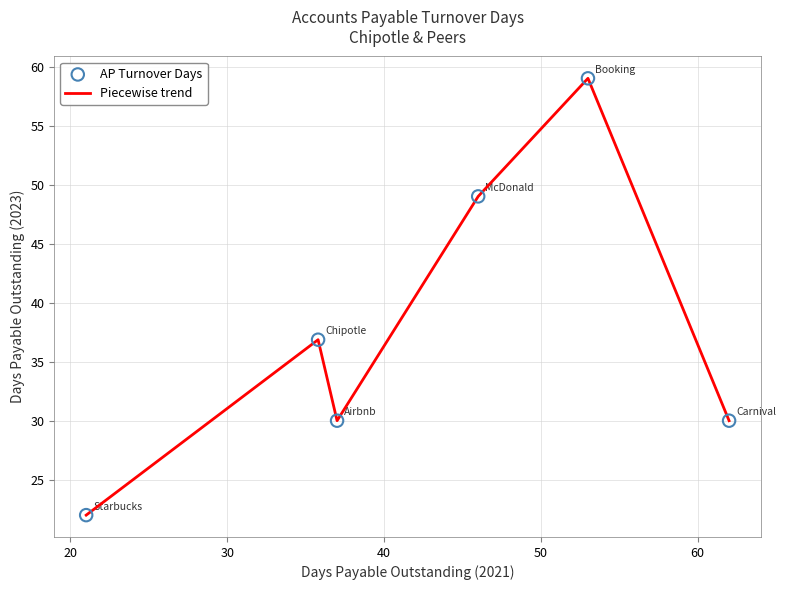

What is the sum of all values?

226.9